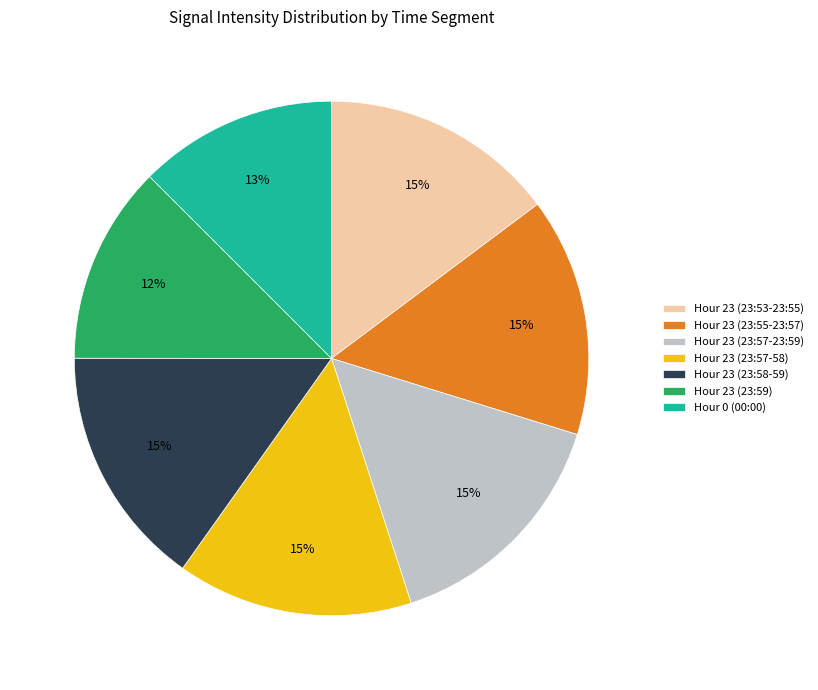

What percentage is the Hour 23 (23:58-59) slice, to the nearest percent?

15%